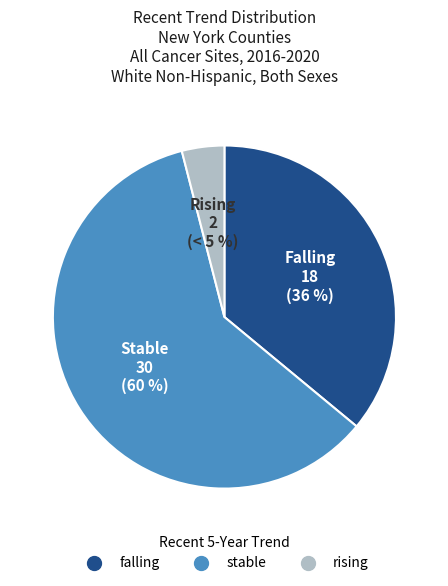

Combined, what portion of the pie is rising and falling?

40.0%